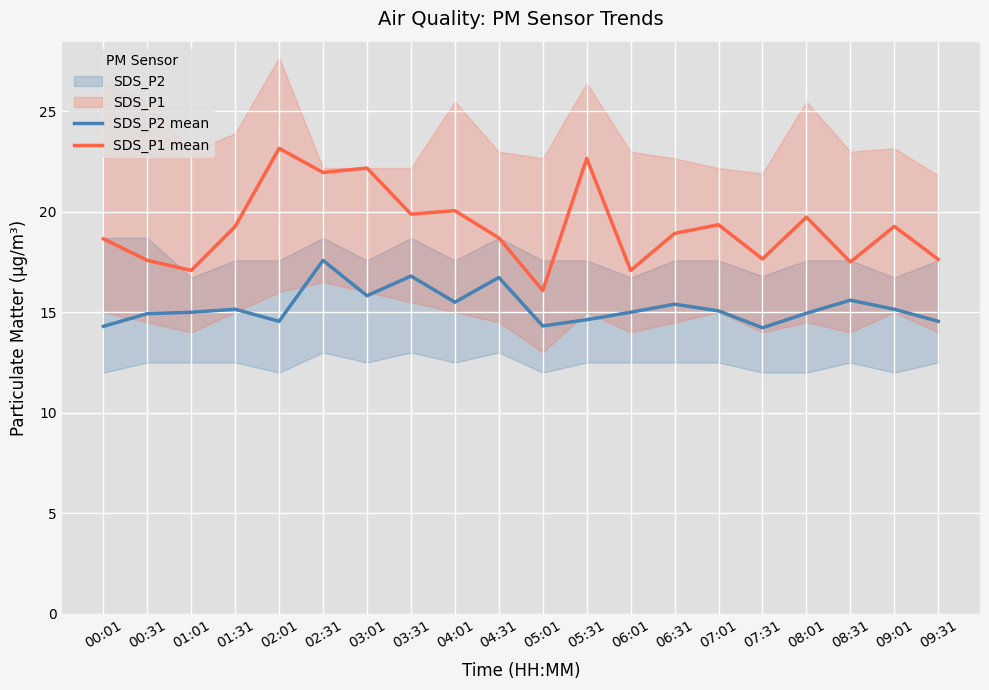

The value of SDS_P1 mean at 00:31 is 17.6. True or false?

True